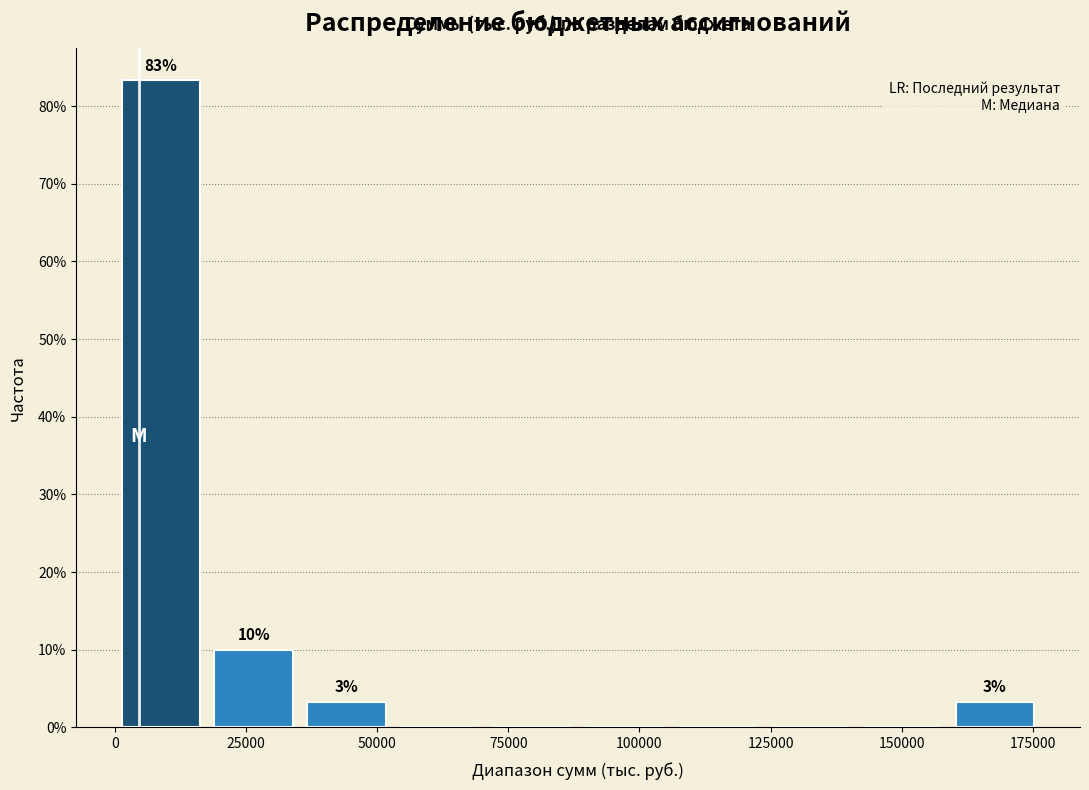

Around what value on the x-axis is the tallest bar? Give the approximate position of its centre, as read against the axis.

10000